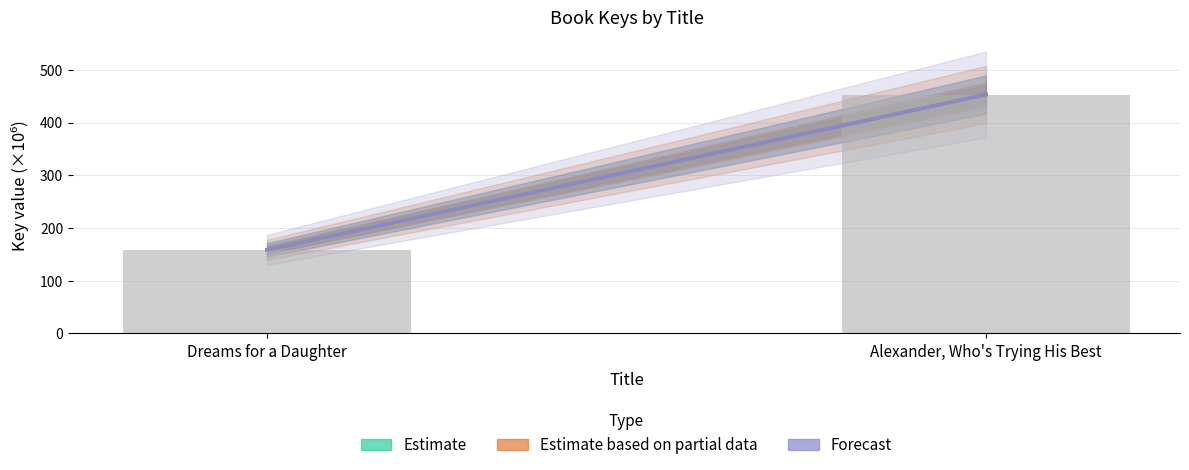

What is the sum of the values at Dreams for a Daughter and Alexander, Who's Trying His Best?

611.7